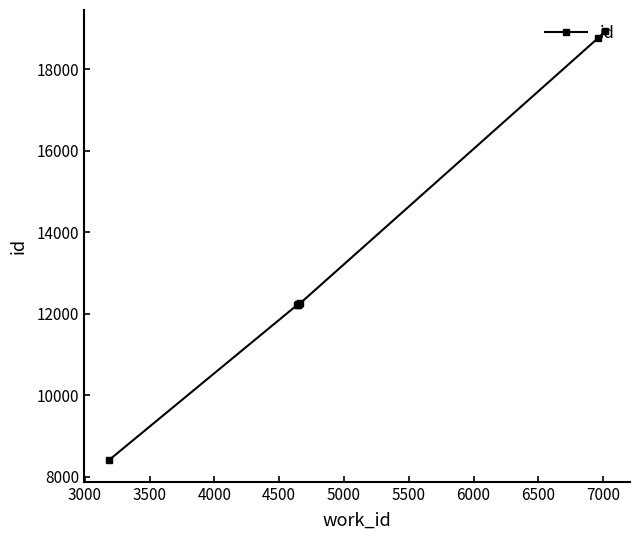

What is the difference between the maximum and minimum values?

10523